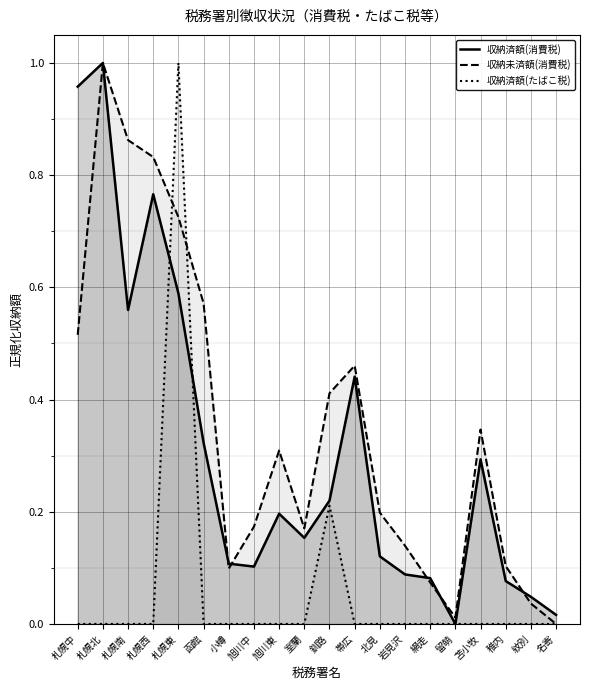

What is the label of the 14th point from the right?

小樽